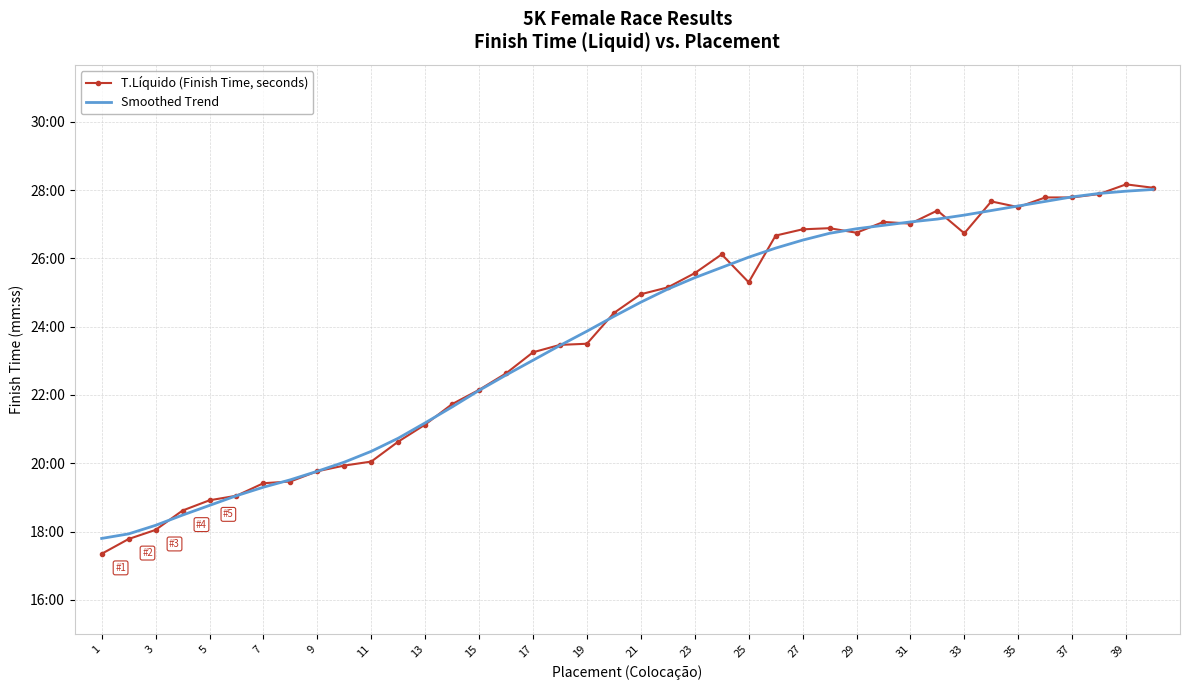

What is the difference between the second highest and second lowest values in the Smoothed Trend series?

602